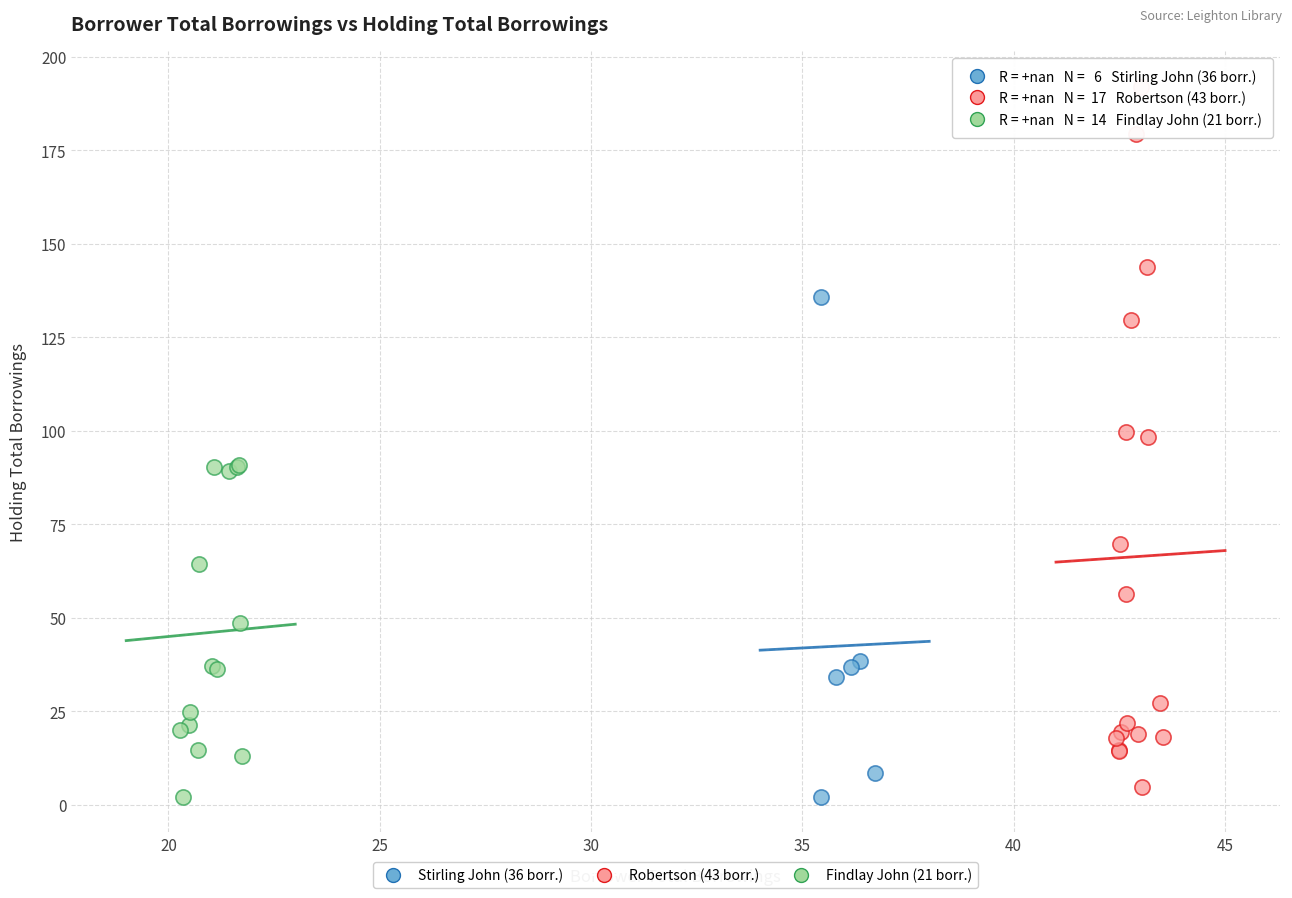

Which series reaches the maximum Y coordinate?

Robertson (43 borr.)